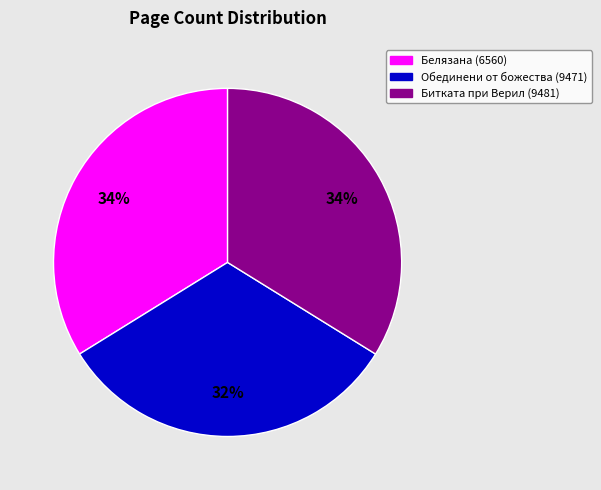

Which category has the smallest portion of the pie?

Обединени от божества (9471)